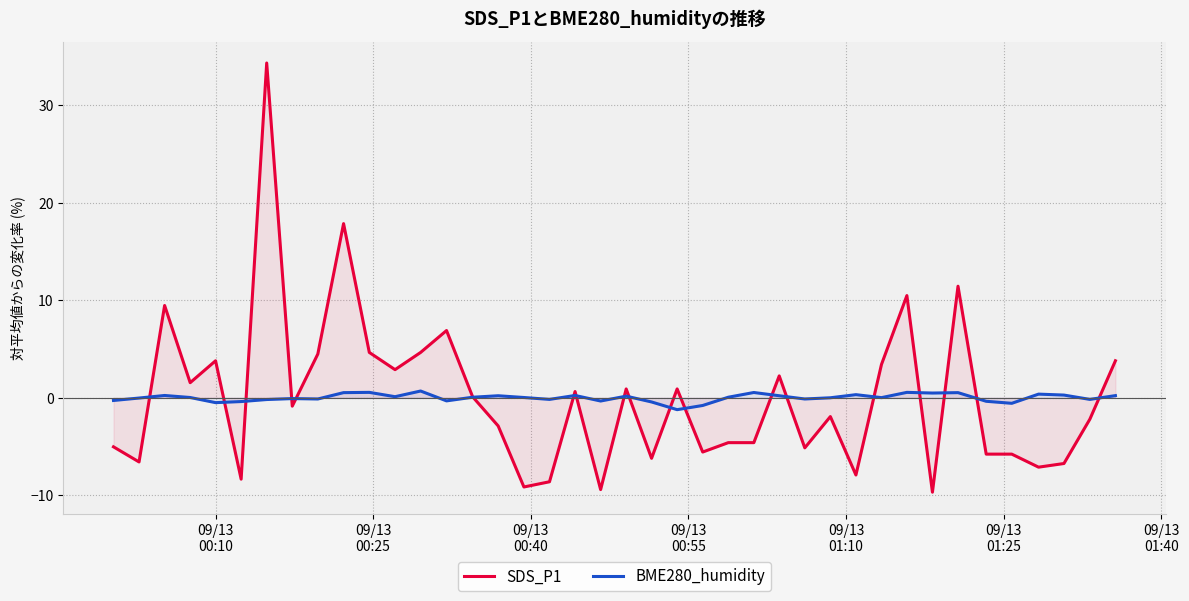

True or false: SDS_P1 has more than 2 points higher than both neighbors.

True